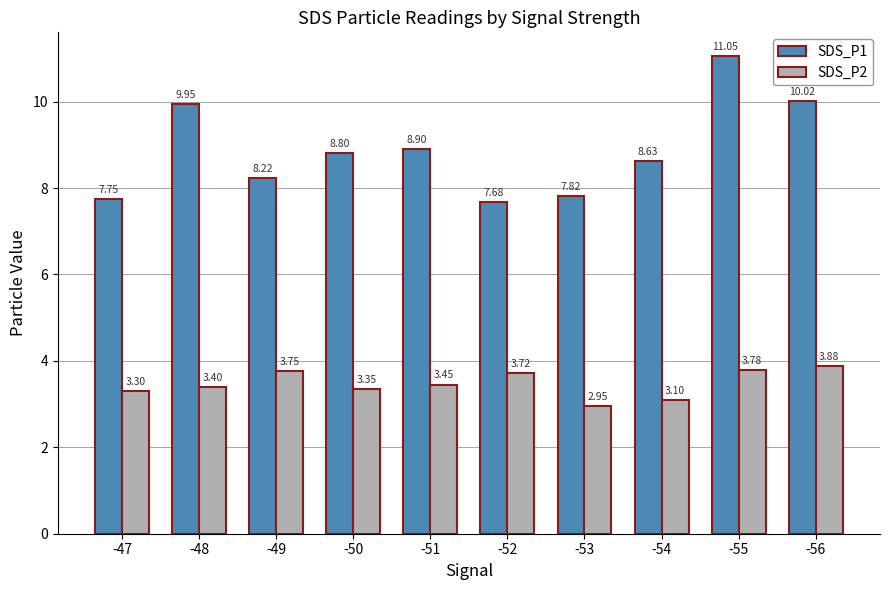

Is the value of SDS_P1 at -48 greater than the value of SDS_P2 at -56?

Yes